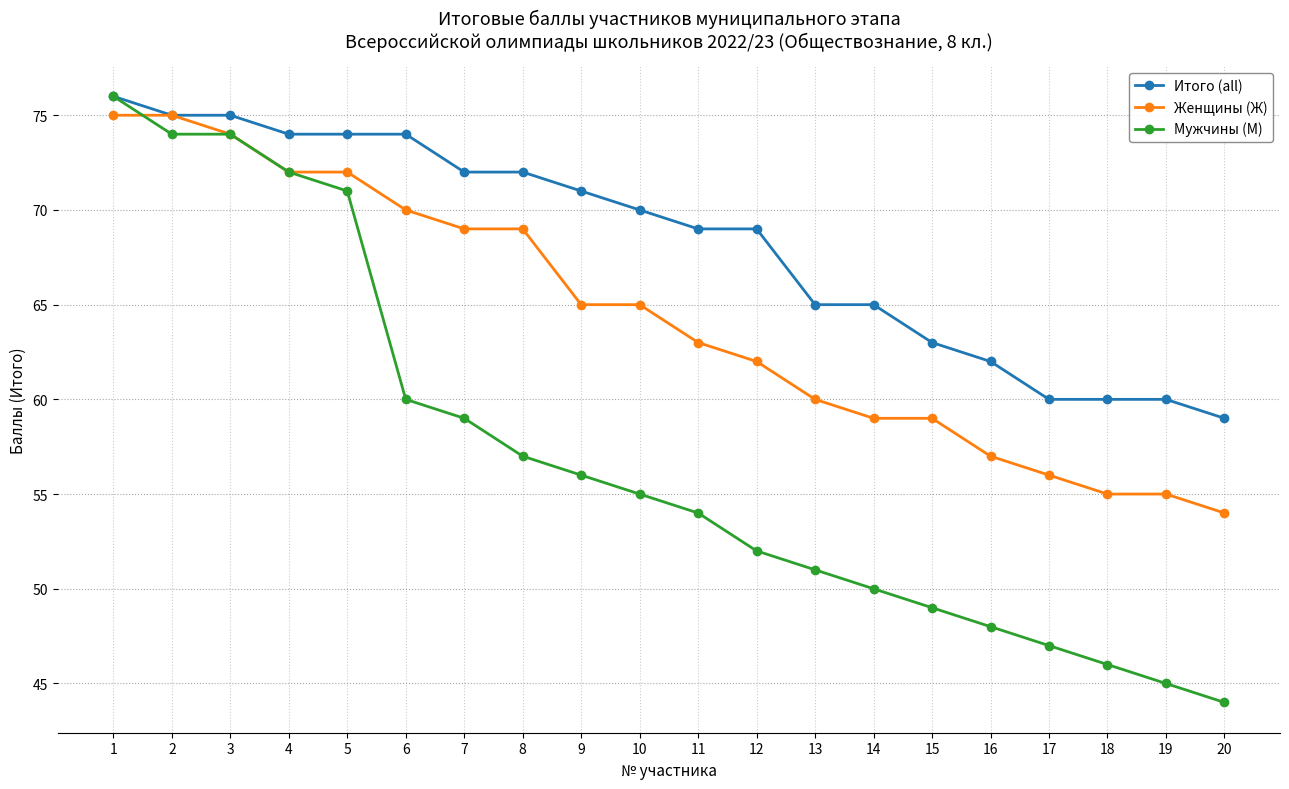

What is the value of the Мужчины (М) point at the 6th from the left?

60